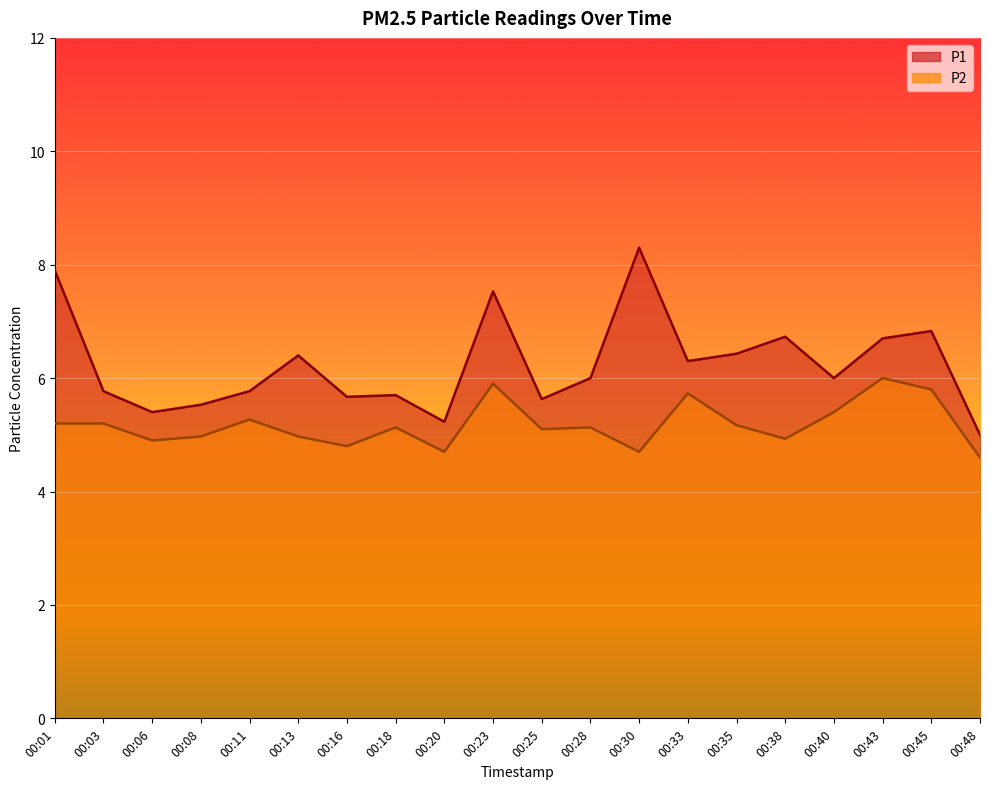

What is the value of the P1 point at the 9th from the left?

5.2